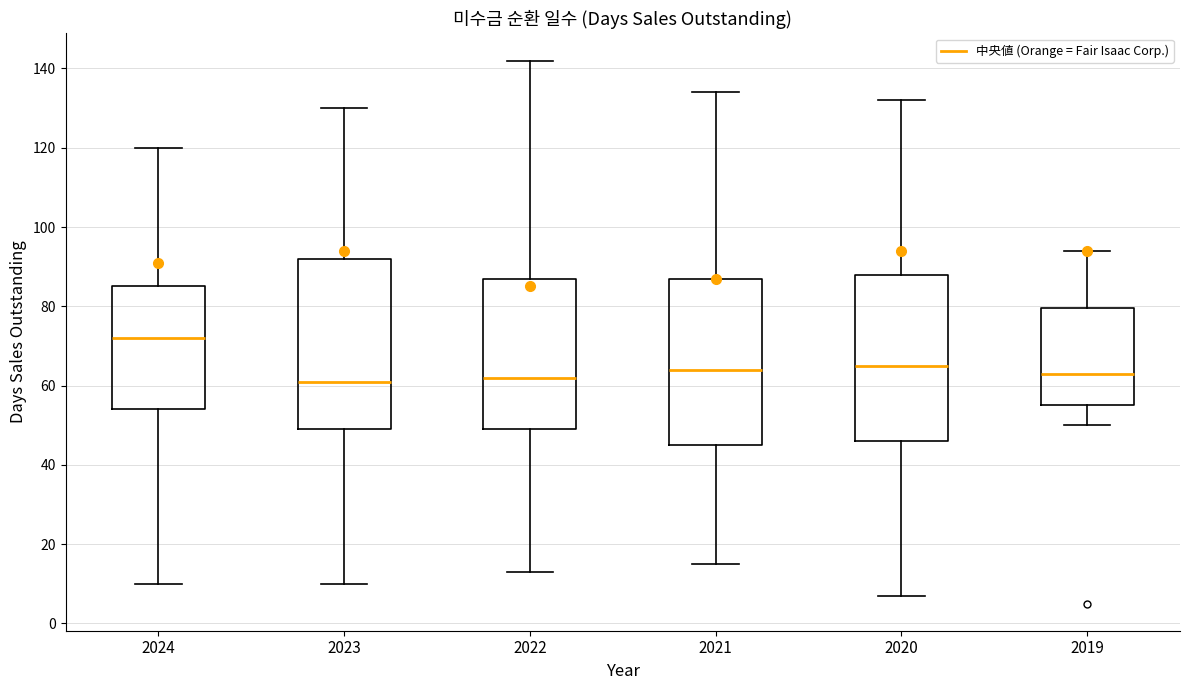

Reading left to right, read every box against the y-axis: the position of its median line, the range the box covers, and the ends of its whiskers. The values are not printed on the chart, so give them approximately, as read against the axis.

2024: median 72, box 54 to 86, whiskers 10 to 120
2023: median 62, box 50 to 92, whiskers 10 to 130
2022: median 62, box 50 to 88, whiskers 14 to 142
2021: median 64, box 46 to 88, whiskers 16 to 134
2020: median 66, box 46 to 88, whiskers 8 to 132
2019: median 64, box 56 to 80, whiskers 50 to 94